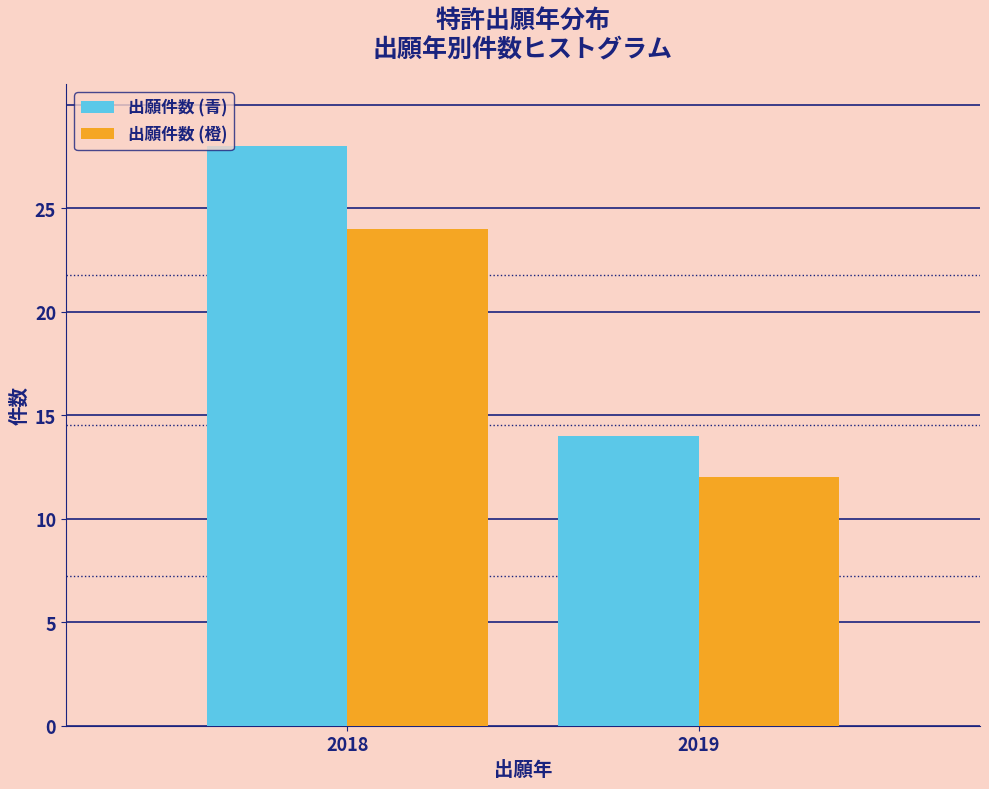

Reading right to left, extract all data points from this chart.

出願件数 (青): 14	28
出願件数 (橙): 12	24